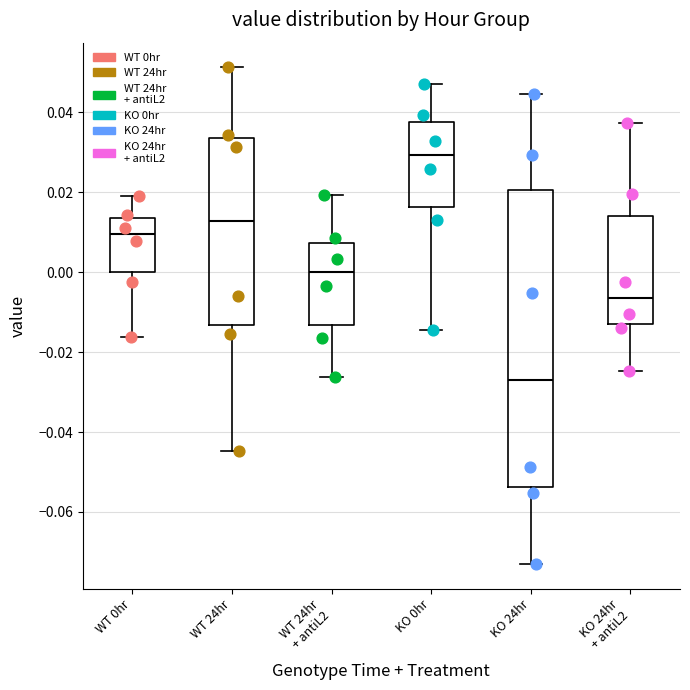

Comparing the boxes themselves (not the whiskers), which one is the tallest?

KO 24hr